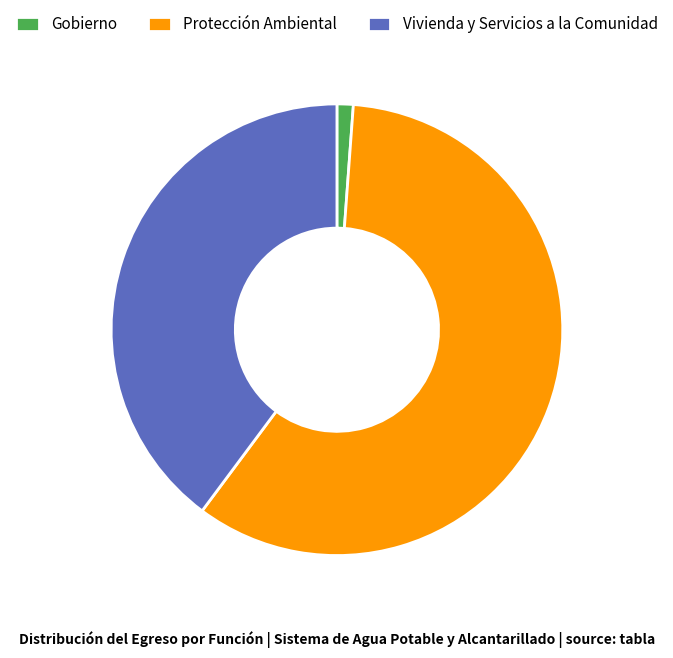

How many slices are in this pie chart?

3